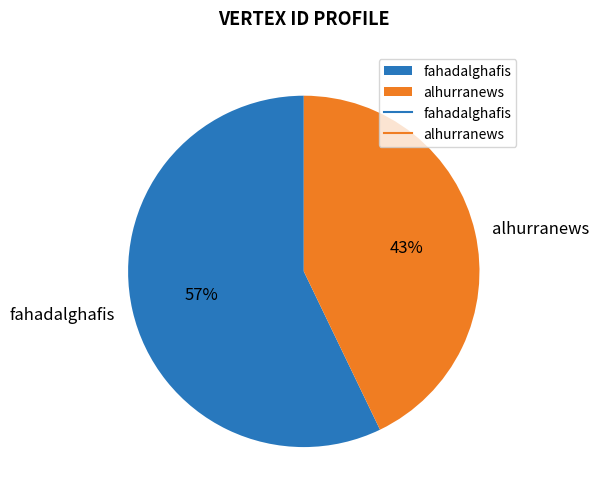

Which slice is the smallest?

alhurranews